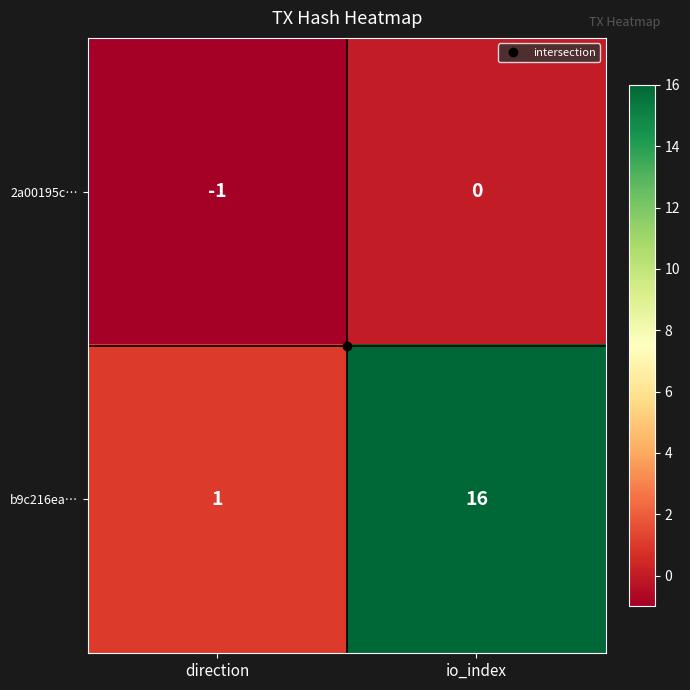

Which series has the largest range (max minus min)?

b9c216ea…